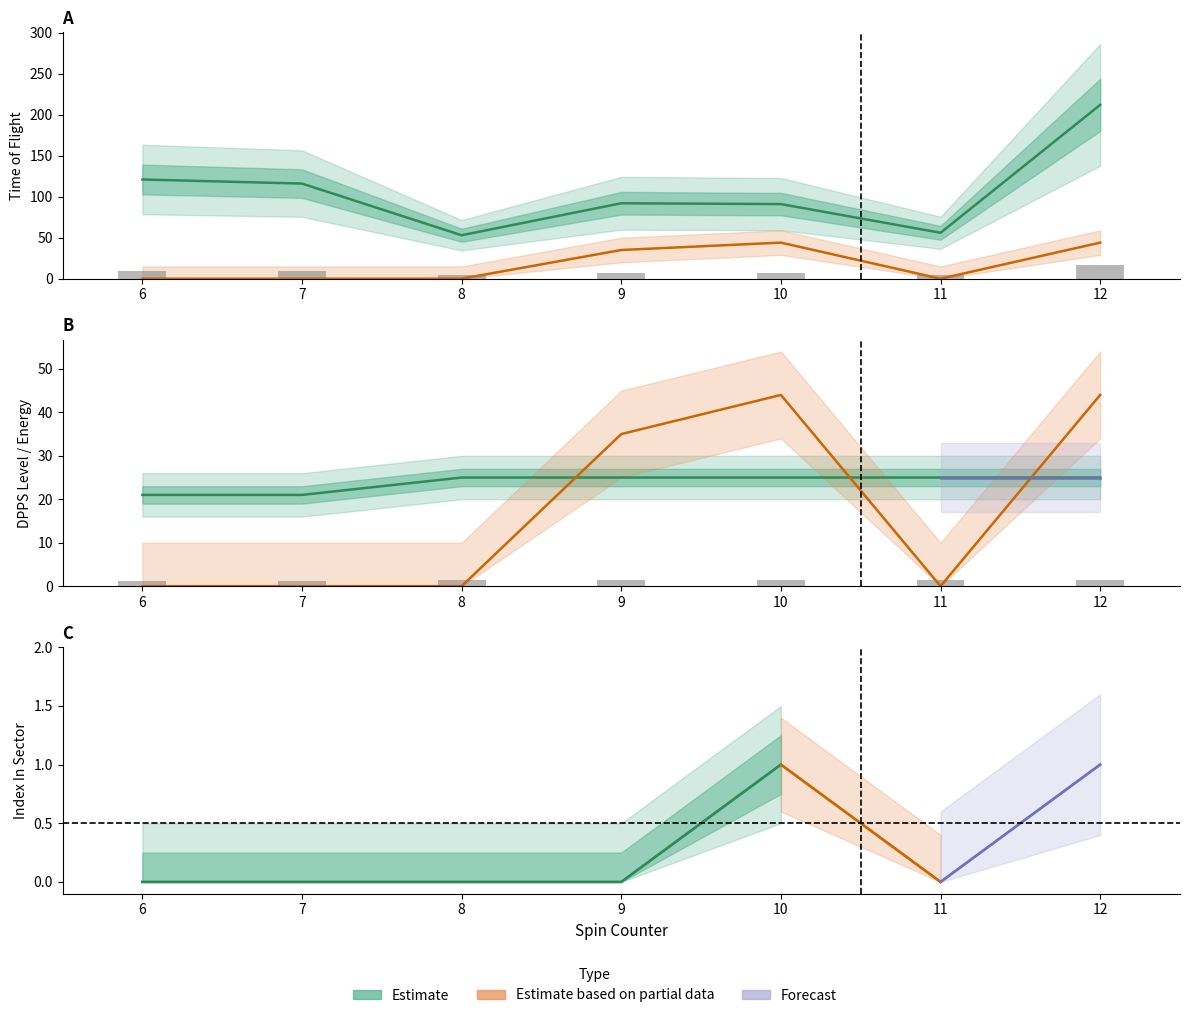

The value of Energy at 7 is 0. True or false?

True